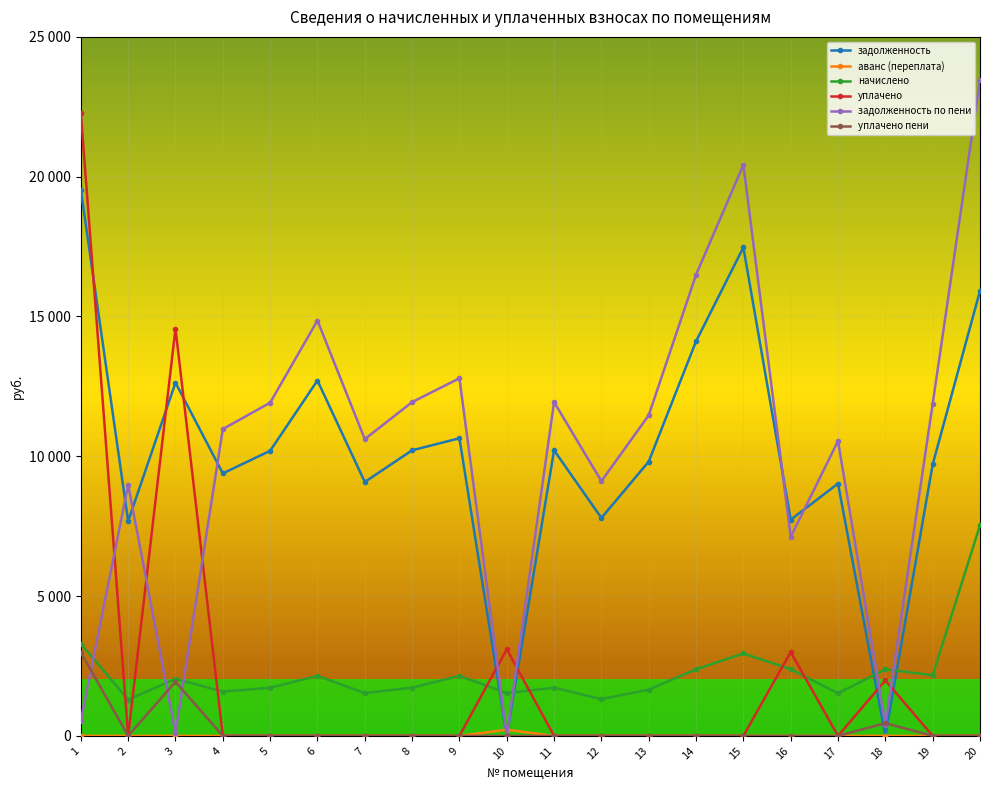

List the labels in order of задолженность по пени value, smallest first.

10, 3, 18, 1, 16, 2, 12, 17, 7, 4, 13, 19, 5, 8, 11, 9, 6, 14, 15, 20